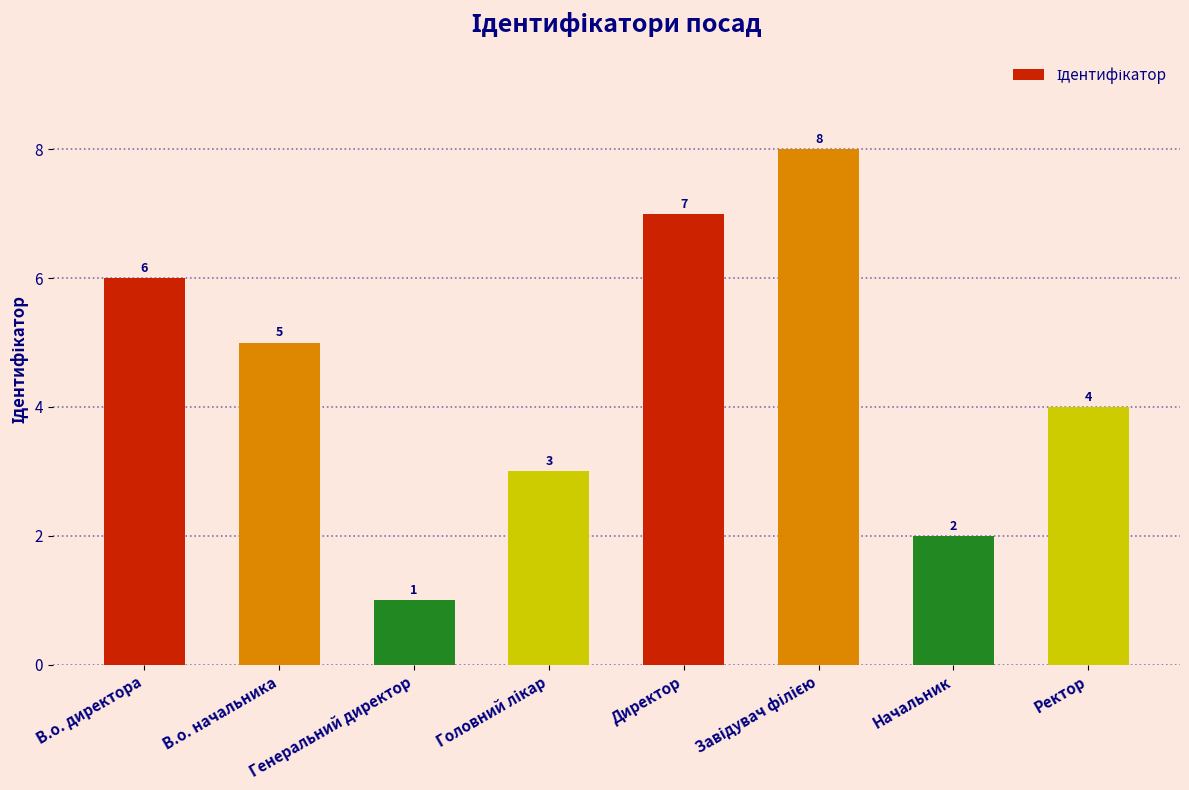

At which label is the value closest to 4?

Ректор